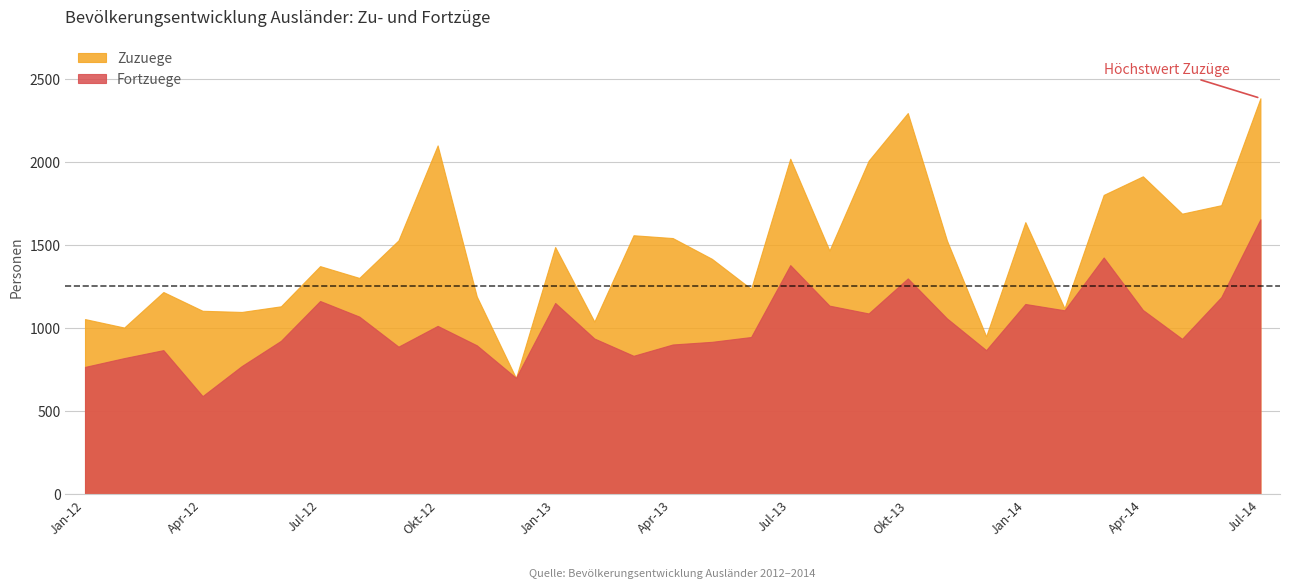

What is the sum of the Fortzuege values at Okt-12 and Jul-13?

2392